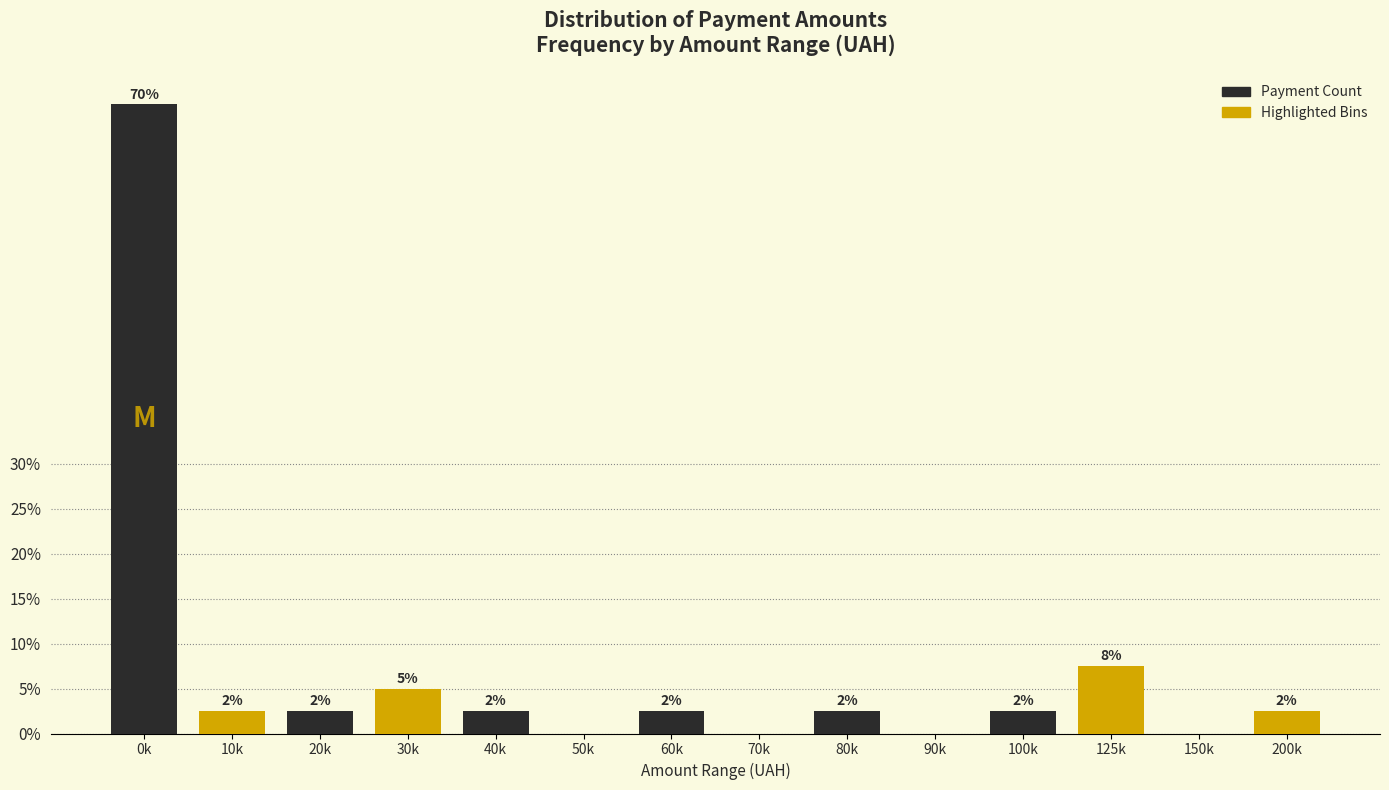

Are the bars horizontal?

No